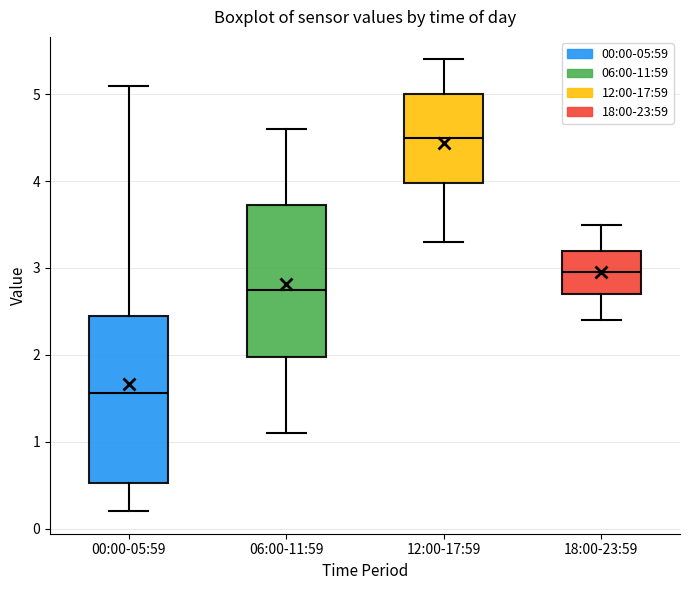

Reading left to right, transcribe this box plot: for each box, give where its median line is, the range the box spans, and where its two whiskers end, as read against the y-axis. The values are not printed on the chart, so give them approximately, as read against the axis.

00:00-05:59: median 1.6, box 0.5 to 2.4, whiskers 0.2 to 5.1
06:00-11:59: median 2.8, box 2.0 to 3.7, whiskers 1.1 to 4.6
12:00-17:59: median 4.5, box 4.0 to 5.0, whiskers 3.3 to 5.4
18:00-23:59: median 3.0, box 2.7 to 3.2, whiskers 2.4 to 3.5